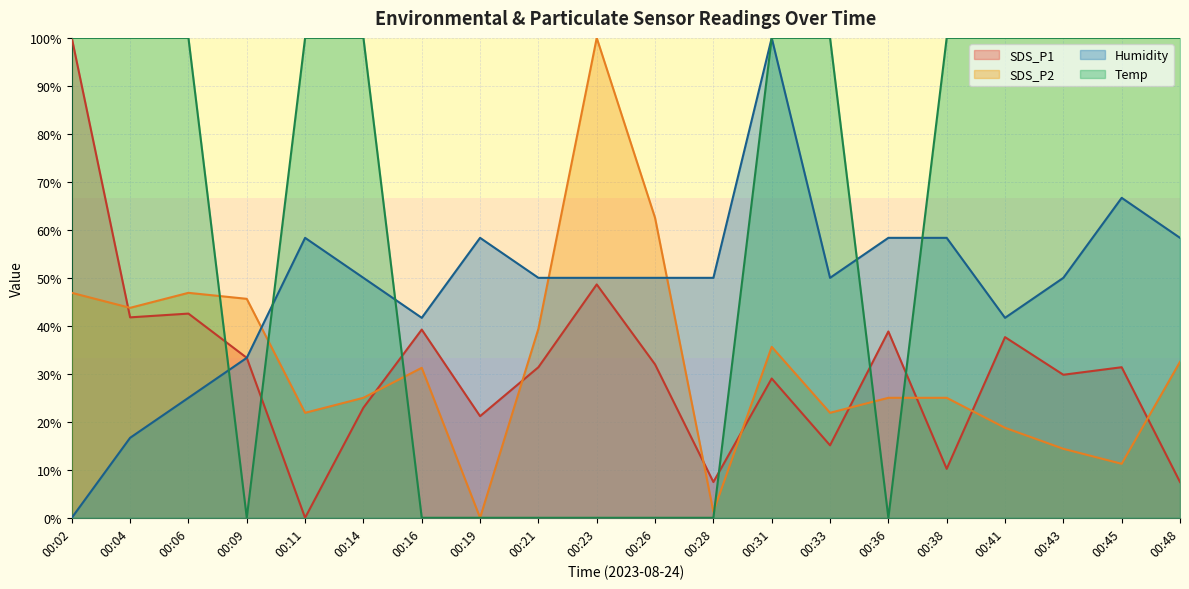

At which label does Humidity reach its peak?

00:31